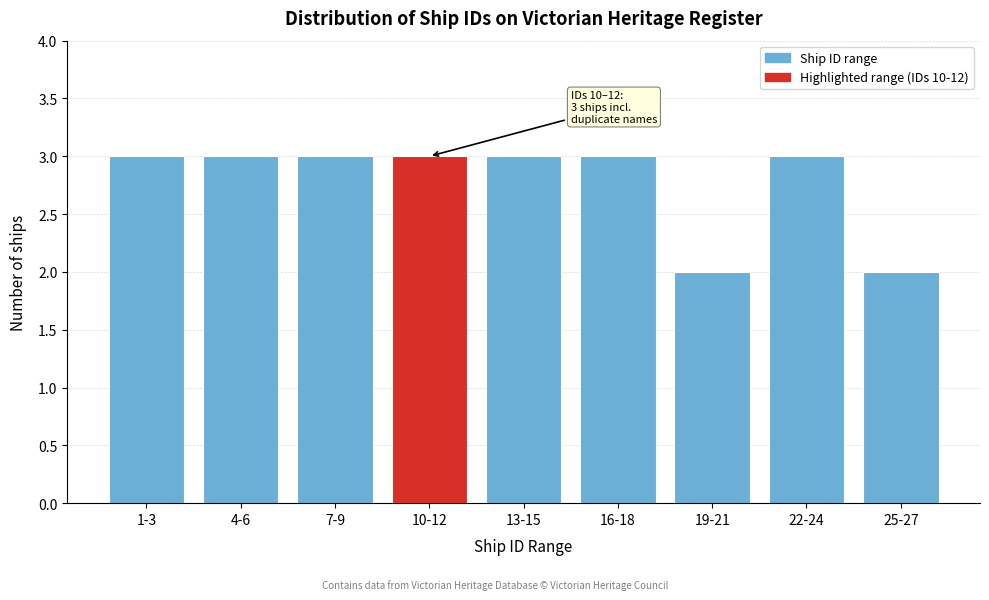

Reading right to left, extract all data points from this chart.

25-27=2	22-24=3	19-21=2	16-18=3	13-15=3	10-12=3	7-9=3	4-6=3	1-3=3